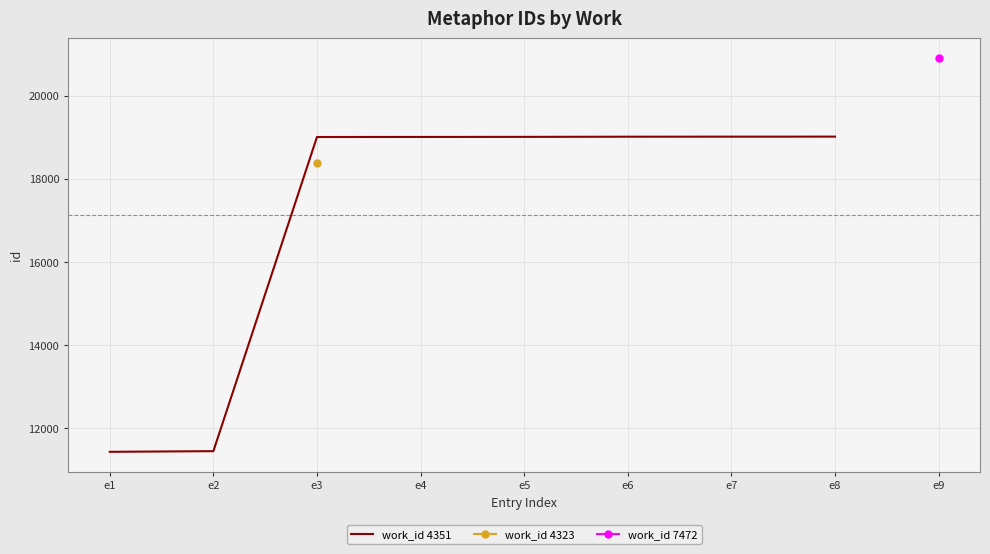

What is the ratio of the value at e1 to the value at e7?

0.6